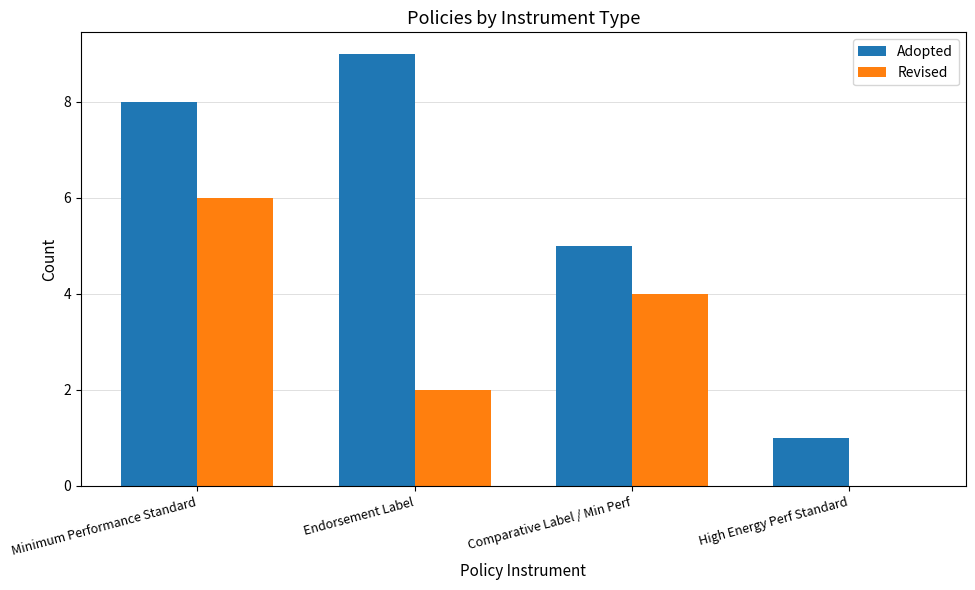

At which category is the sum across all series the highest?

Minimum Performance Standard